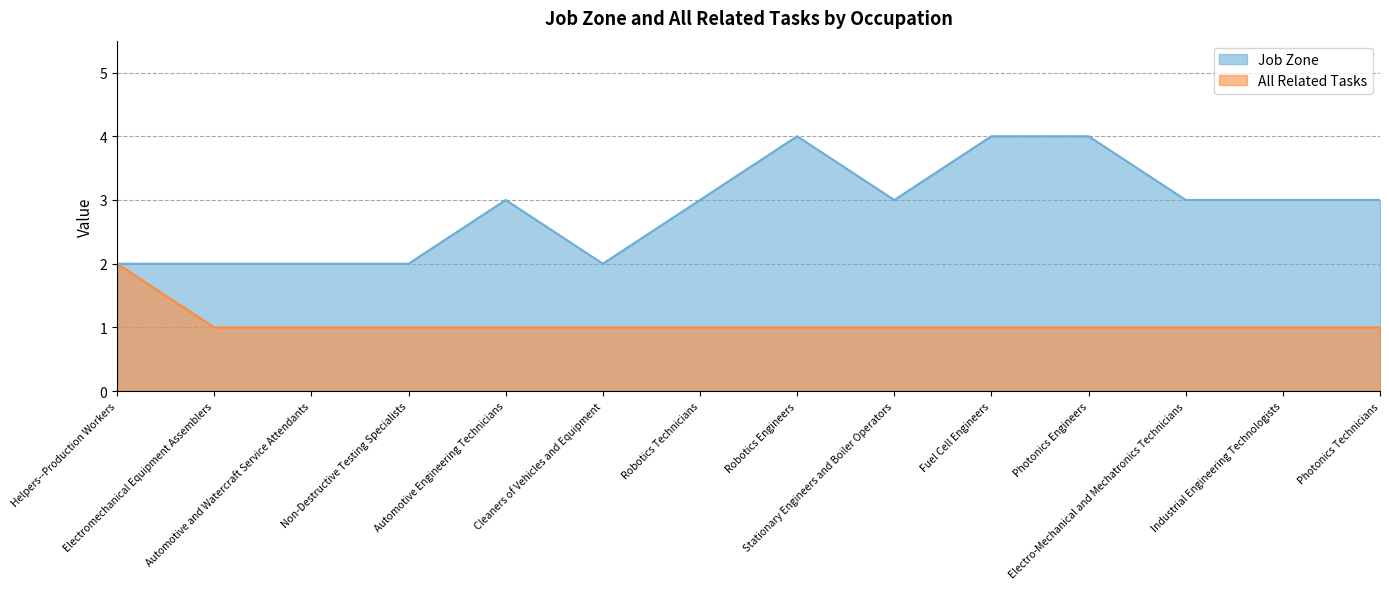

List the series in order of their peak value, lowest first.

All Related Tasks, Job Zone